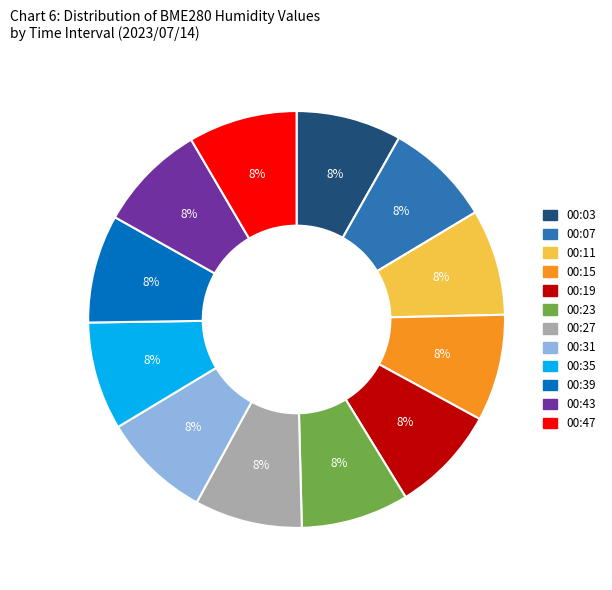

To the nearest percent, what is the combined percentage of 00:07 and 00:23?

17%